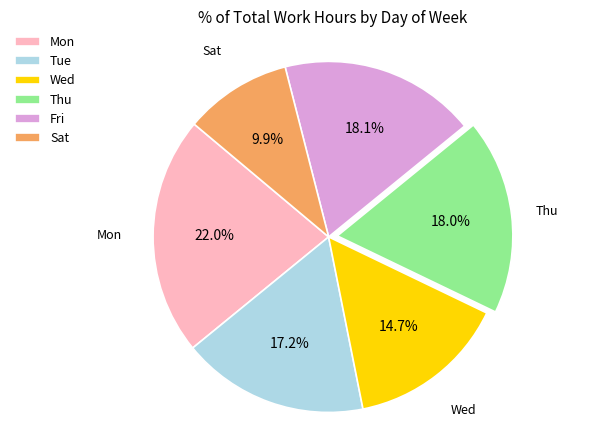

Does Thu represent more than half of the total?

No